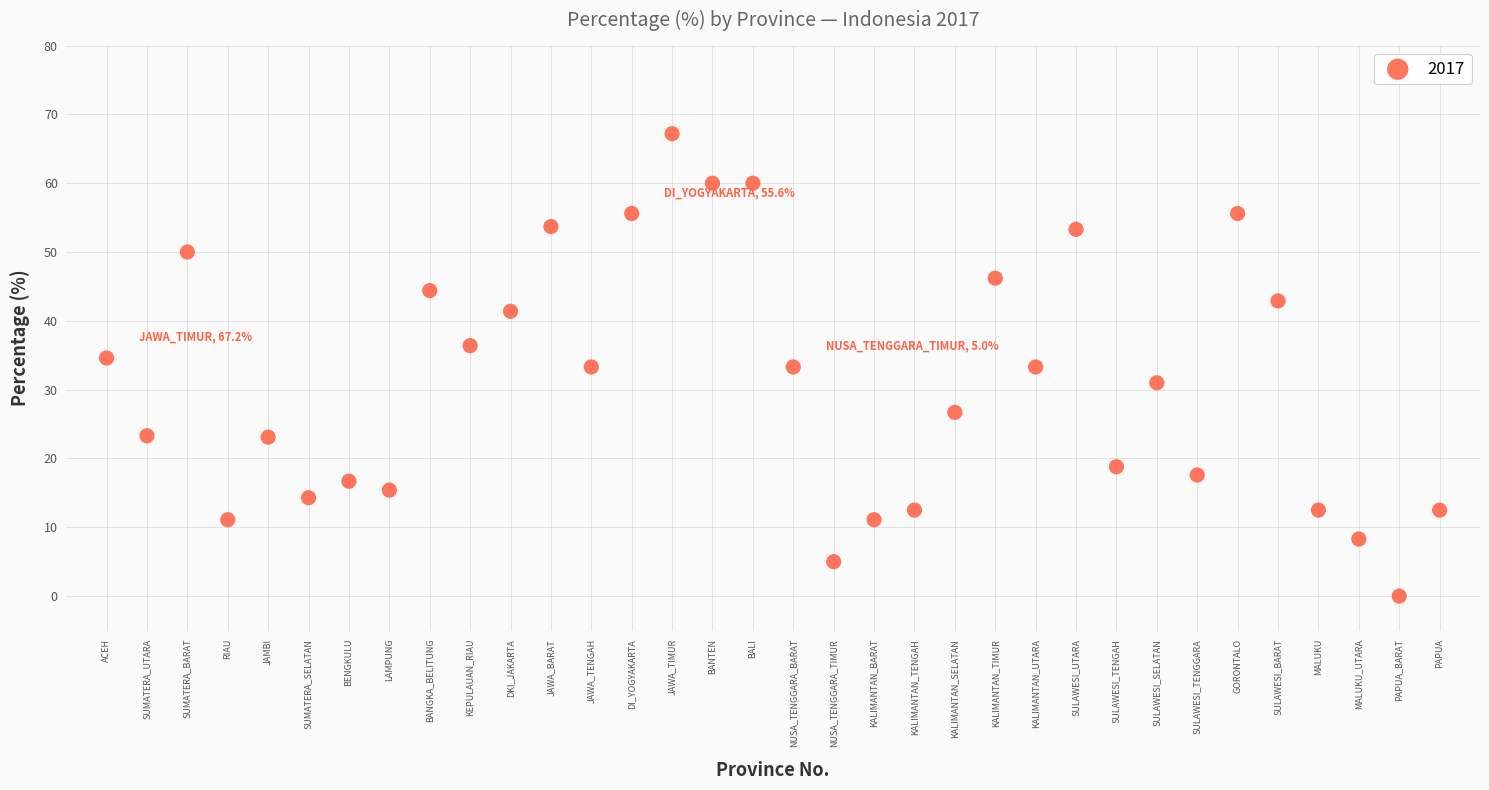

What is the range of X values (max minus min)?

33.0